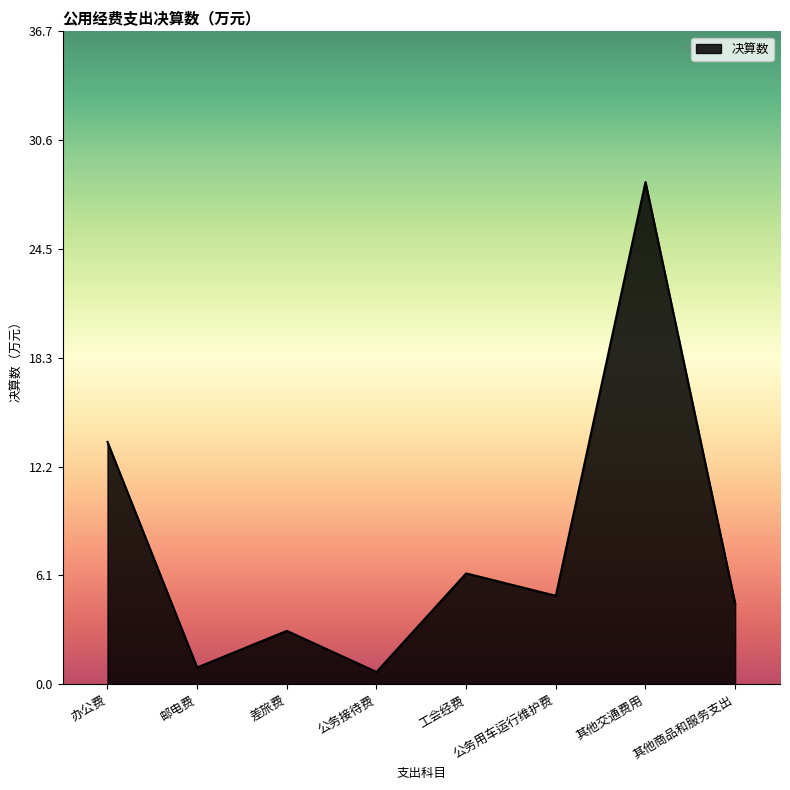

Which category has the highest value across all series?

其他交通费用